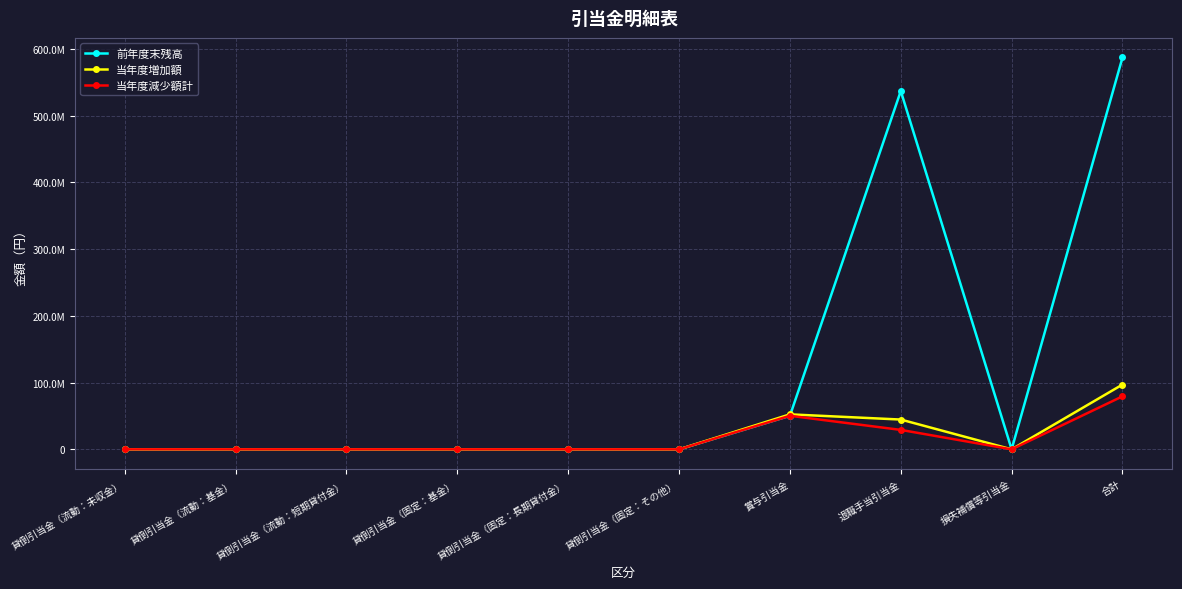

What are all the series names shown in the legend?

前年度末残高, 当年度増加額, 当年度減少額計